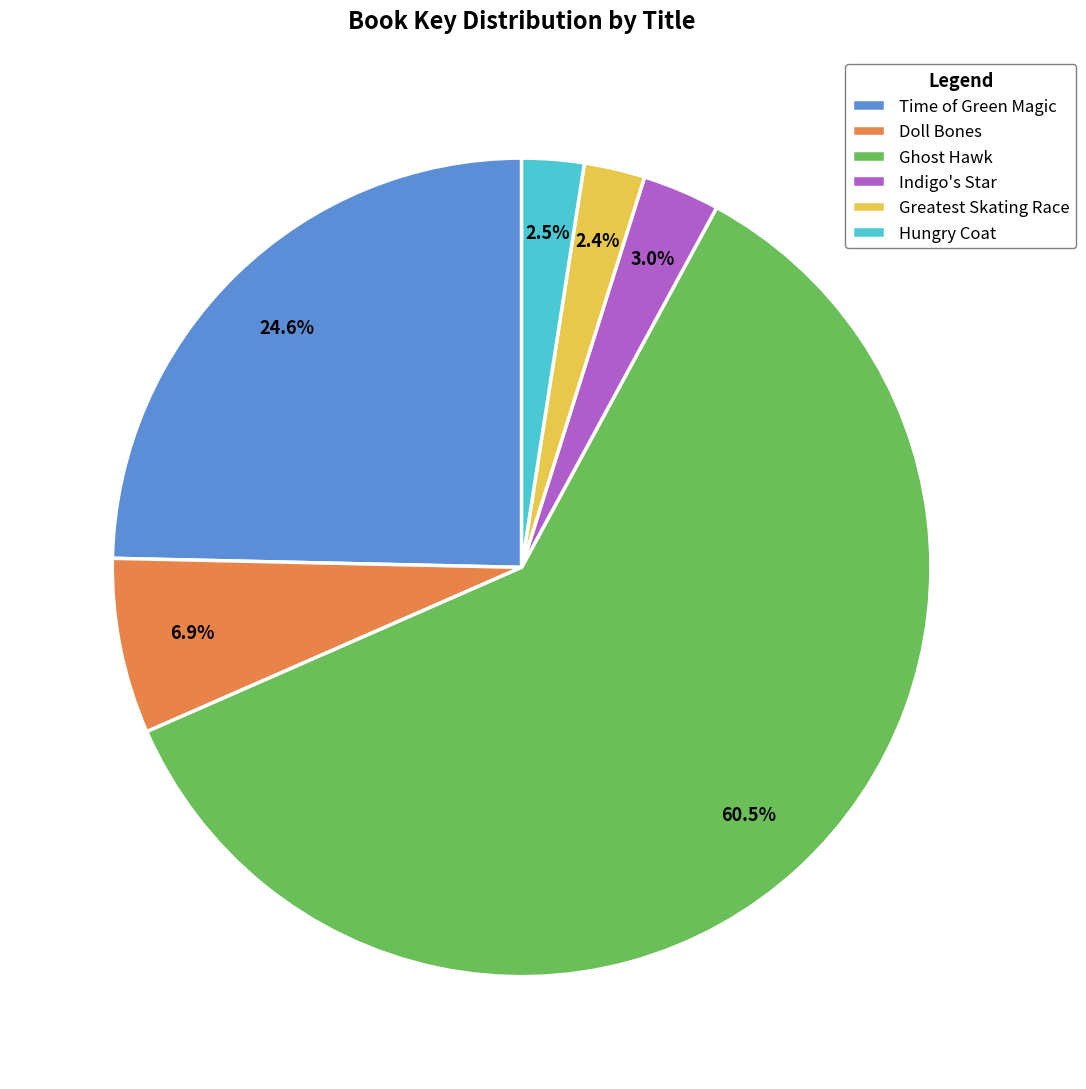

Count the number of slices in the pie.

6